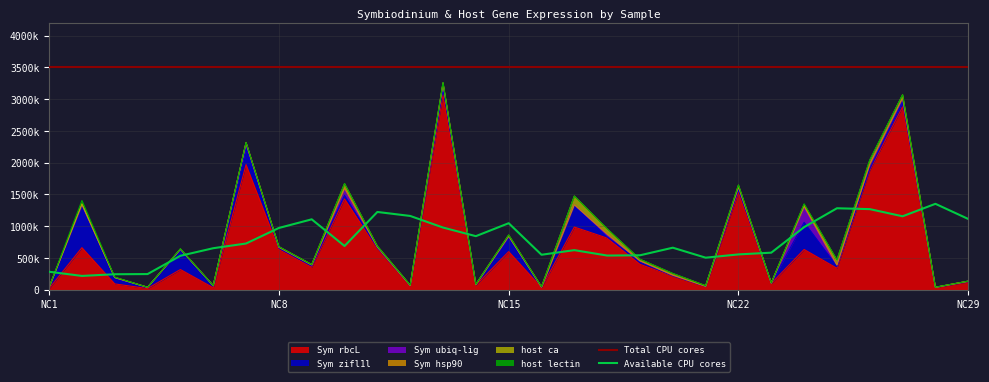

Reading left to right, transcribe all the data shown in this chart.

Sym rbcL: NC1=18400.0	NC2=662000.0	NC3=91800.0	NC4=18500.0	NC5=318000.0	NC6=31300.0	NC7=1970000.0	NC8=634000.0	NC9=355000.0	NC10=1430000.0	NC11=650000.0	NC12=60800.0	NC13=3070000.0	NC14=70000.0	NC15=600000.0	NC16=33500.0	NC17=987000.0	NC18=813000.0	NC19=400000.0	NC20=213000.0	NC21=52200.0	NC22=1530000.0	NC23=98800.0	NC24=634000.0	NC25=338000.0	NC26=1880000.0	NC27=2880000.0	NC28=36700.0	NC29=122000.0
Sym zifl1l: NC1=18400.0	NC2=662000.0	NC3=91800.0	NC4=18500.0	NC5=318000.0	NC6=31300.0	NC7=258000.0	NC8=18900.0	NC9=20700.0	NC10=56400.0	NC11=9260.0	NC12=5130.0	NC13=98300.0	NC14=10300.0	NC15=228000.0	NC16=7990.0	NC17=333000.0	NC18=18400.0	NC19=37900.0	NC20=5930.0	NC21=564.0	NC22=46800.0	NC23=3630.0	NC24=427000.0	NC25=30600.0	NC26=21700.0	NC27=80200.0	NC28=644.0	NC29=8790.0
Sym ubiq-lig: NC1=1096.0	NC2=11900.0	NC3=6590.0	NC4=1460.0	NC5=1560.0	NC6=1450.0	NC7=81200.0	NC8=16400.0	NC9=15700.0	NC10=105000.0	NC11=14400.0	NC12=1510.0	NC13=74500.0	NC14=1510.0	NC15=14900.0	NC16=999.0	NC17=18500.0	NC18=42300.0	NC19=15700.0	NC20=9630.0	NC21=1790.0	NC22=41700.0	NC23=3460.0	NC24=229000.0	NC25=20600.0	NC26=72200.0	NC27=59400.0	NC28=615.0	NC29=3920.0
Sym hsp90: NC1=524.0	NC2=15300.0	NC3=3450.0	NC4=318.0	NC5=2370.0	NC6=1320.0	NC7=4290.0	NC8=600.0	NC9=1020.0	NC10=8620.0	NC11=1000.0	NC12=156.0	NC13=3750.0	NC14=142.0	NC15=412.0	NC16=62.0	NC17=708.0	NC18=2230.0	NC19=1480.0	NC20=845.0	NC21=49.5	NC22=1920.0	NC23=205.0	NC24=24700.0	NC25=865.0	NC26=3170.0	NC27=4230.0	NC28=47.0	NC29=344.0
host ca: NC1=14.8	NC2=613.0	NC3=310.0	NC4=36.8	NC5=147.0	NC6=87.8	NC7=5190.0	NC8=8030.0	NC9=3570.0	NC10=69500.0	NC11=11900.0	NC12=5130.0	NC13=14800.0	NC14=4080.0	NC15=17900.0	NC16=5150.0	NC17=135000.0	NC18=80700.0	NC19=23800.0	NC20=24300.0	NC21=8820.0	NC22=25700.0	NC23=866.0	NC24=29500.0	NC25=77000.0	NC26=58700.0	NC27=46100.0	NC28=1740.0	NC29=316.0
host lectin: NC1=415.0	NC2=53300.0	NC3=5000.0	NC4=382.0	NC5=5970.0	NC6=794.0	NC7=1100.0	NC8=173.0	NC9=1240.0	NC10=2800.0	NC11=373.0	NC12=486.0	NC13=1850.0	NC14=868.0	NC15=1230.0	NC16=177.0	NC17=1600.0	NC18=3180.0	NC19=1100.0	NC20=3330.0	NC21=144.0	NC22=3360.0	NC23=1120.0	NC24=8600.0	NC25=3250.0	NC26=9900.0	NC27=1440.0	NC28=217.0	NC29=147.0